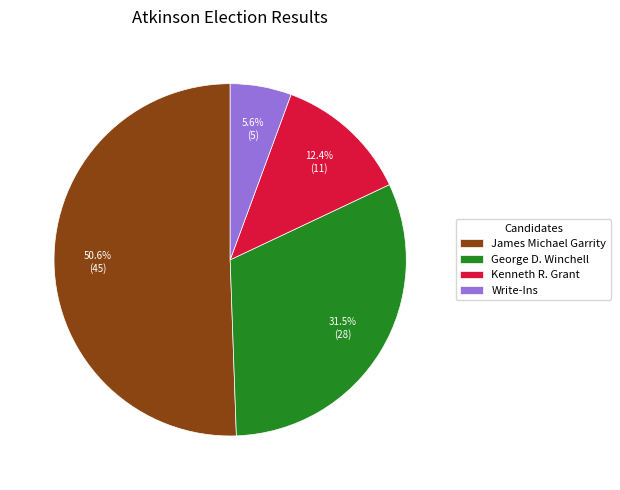

Between Write-Ins and James Michael Garrity, which is larger?

James Michael Garrity